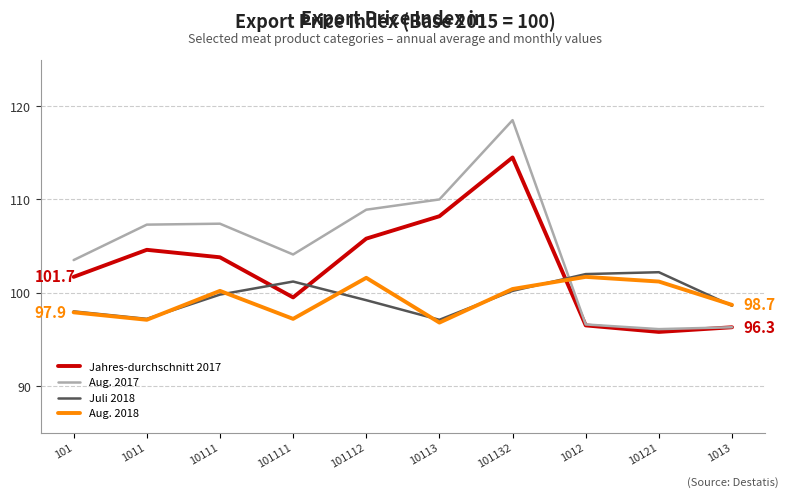

At 101112, list the series in order from largest to smallest.

Aug. 2017, Jahres-durchschnitt 2017, Aug. 2018, Juli 2018